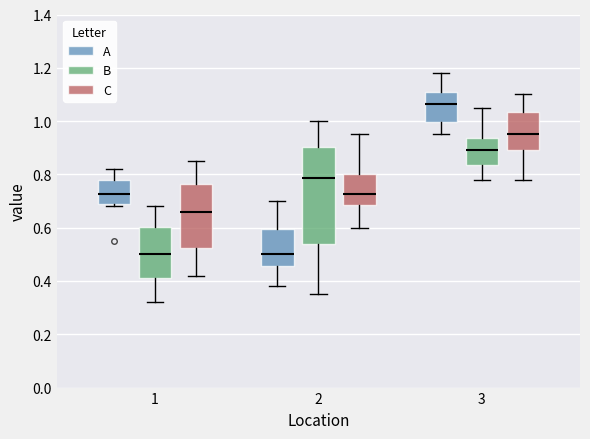

Where does the upper whisker of the box for 2 (C) end on the y-axis? The values are not printed on the chart, so give them approximately, as read against the axis.

0.96